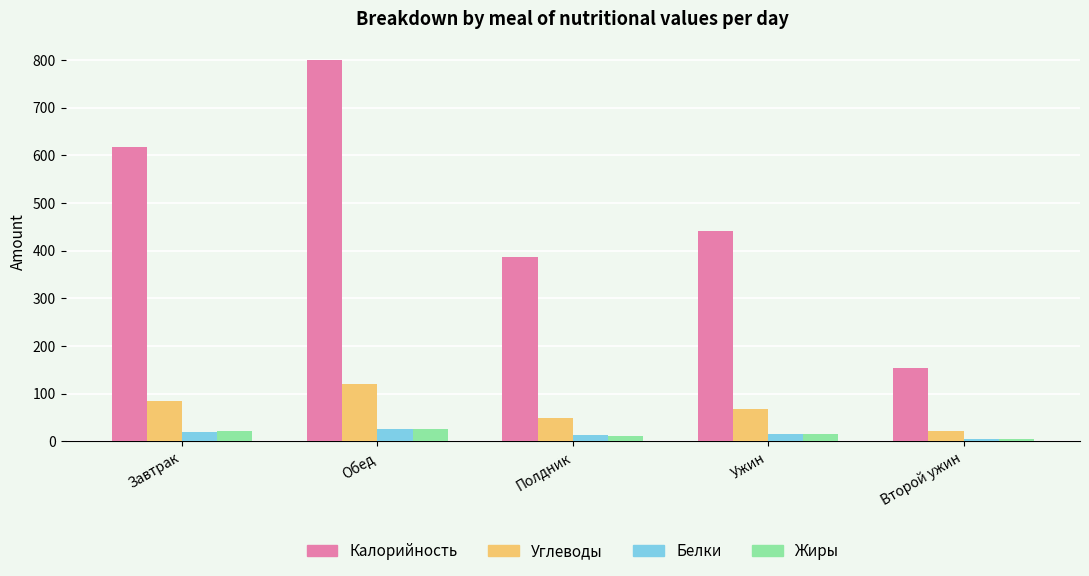

What is the total value across all series at Второй ужин?

184.4